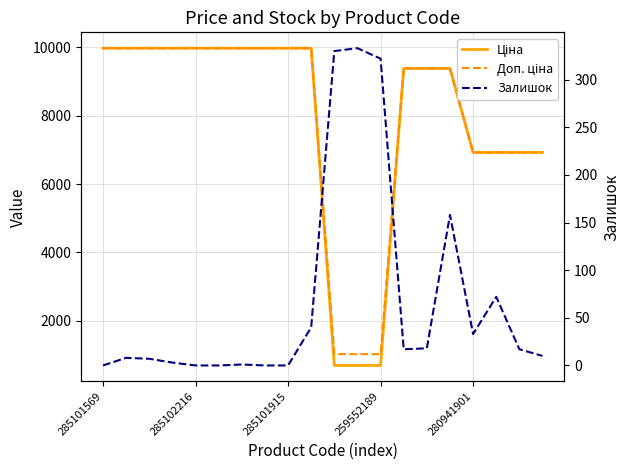

True or false: Залишок and Ціна intersect in this chart.

False